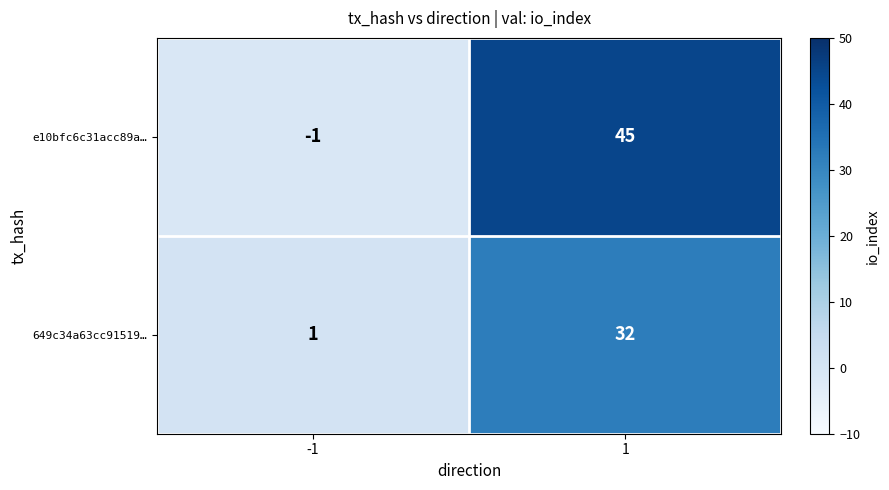

At 1, list the series in order from smallest to largest.

649c34a63cc91519…, e10bfc6c31acc89a…